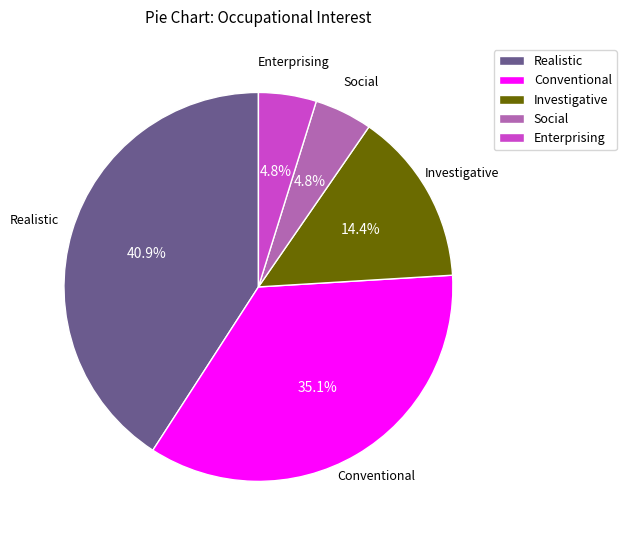

How many segments does this pie chart have?

5